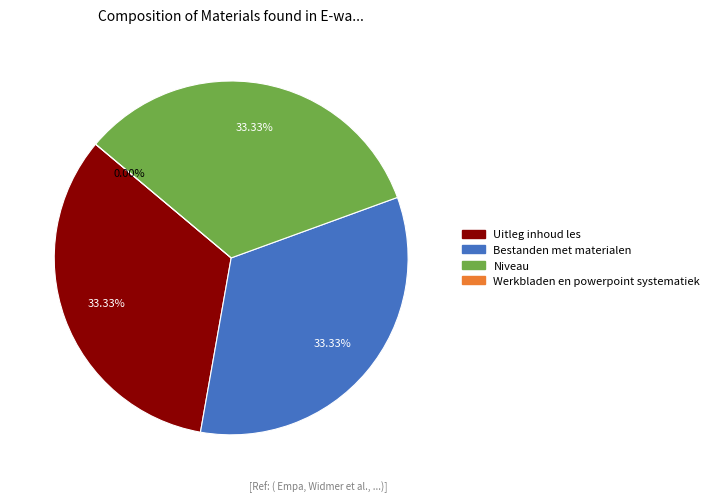

What is the smallest slice in the pie chart?

Werkbladen en powerpoint systematiek